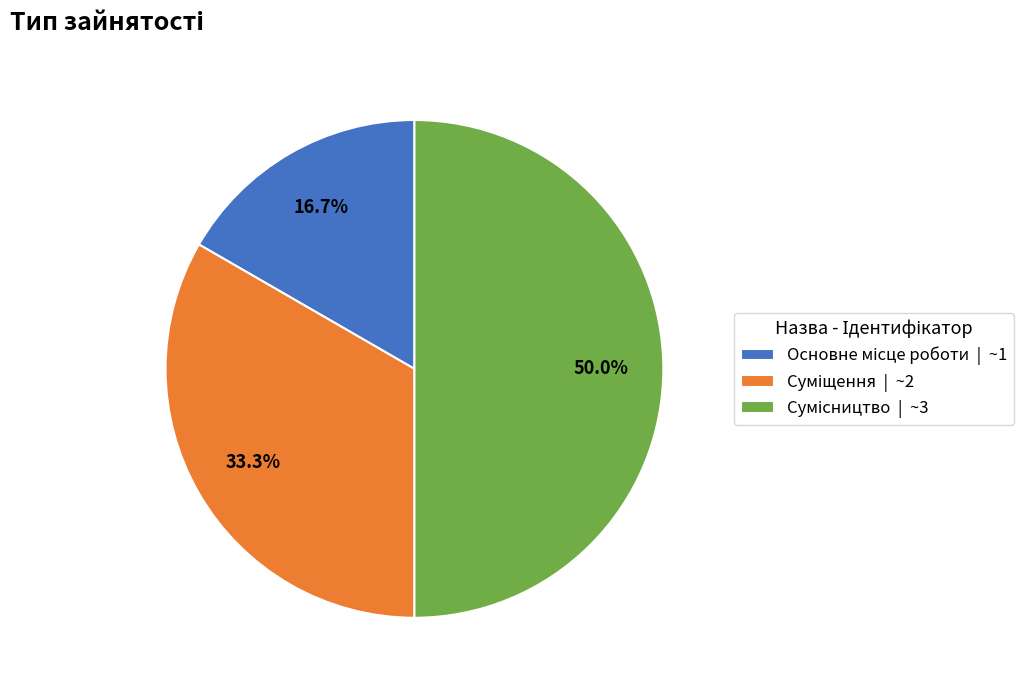

How many segments does this pie chart have?

3